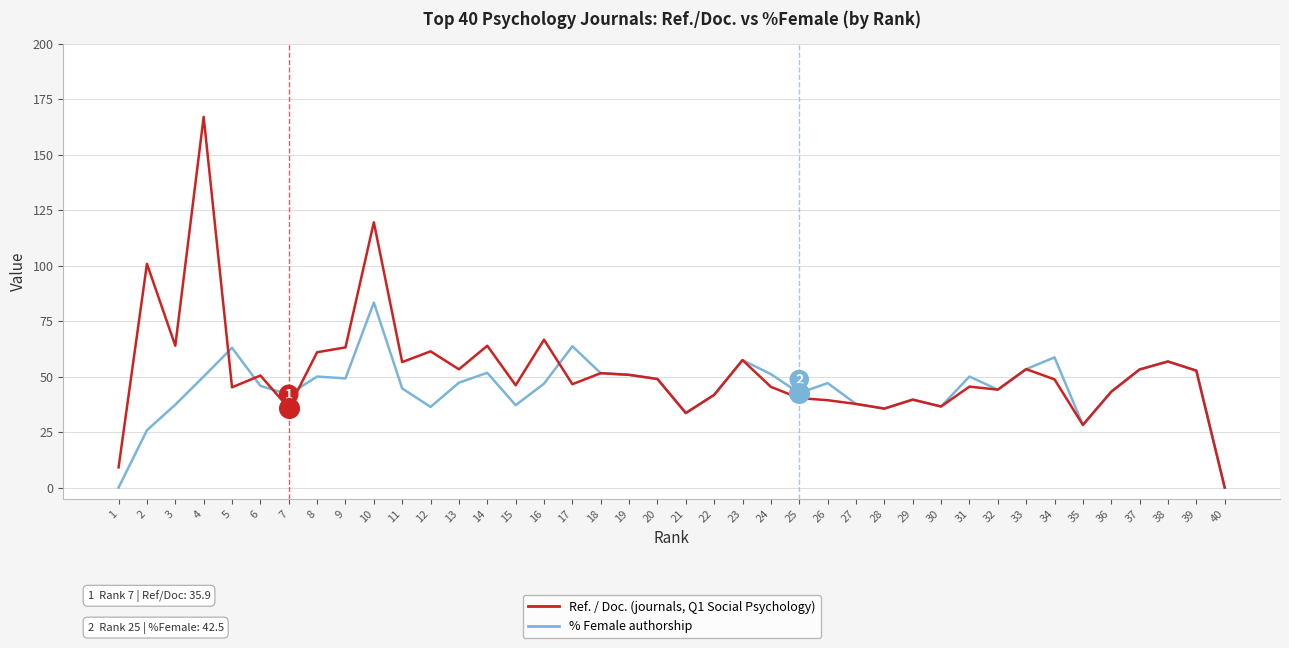

What are all the series names shown in the legend?

Ref. / Doc. (journals, Q1 Social Psychology), % Female authorship